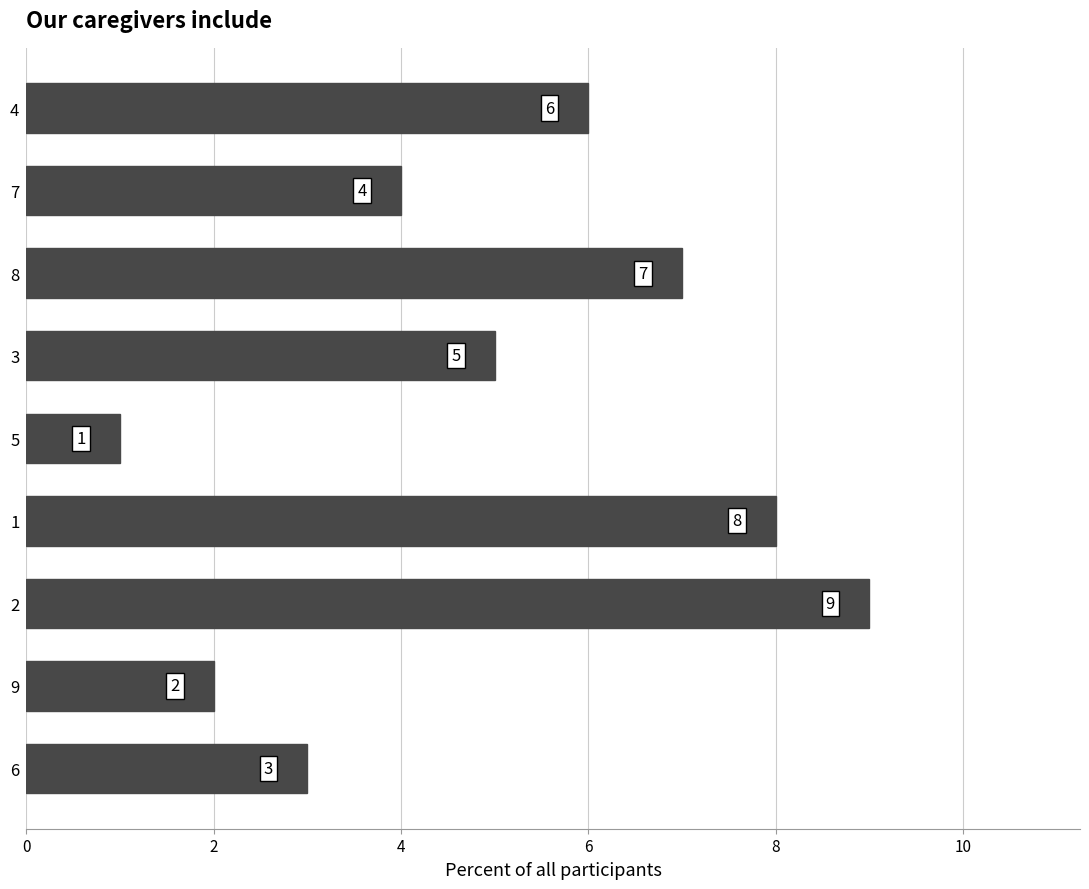

What is the maximum value shown in the chart?

9